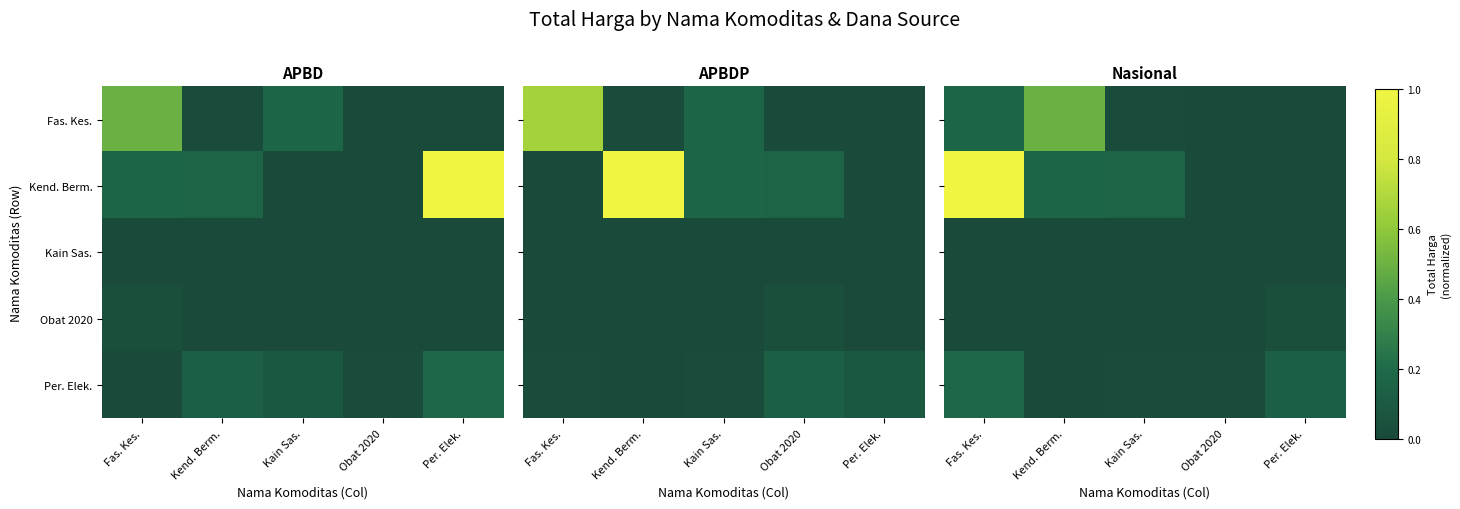

What is the maximum value for Fas. Kes.?

0.5